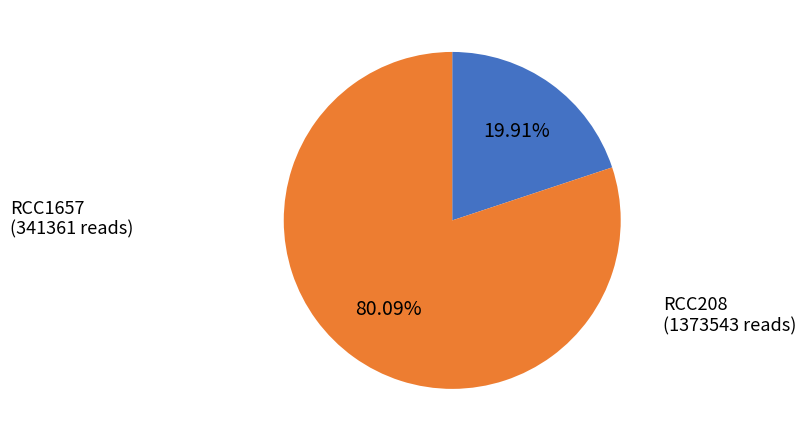

Does any single category account for the majority?

Yes